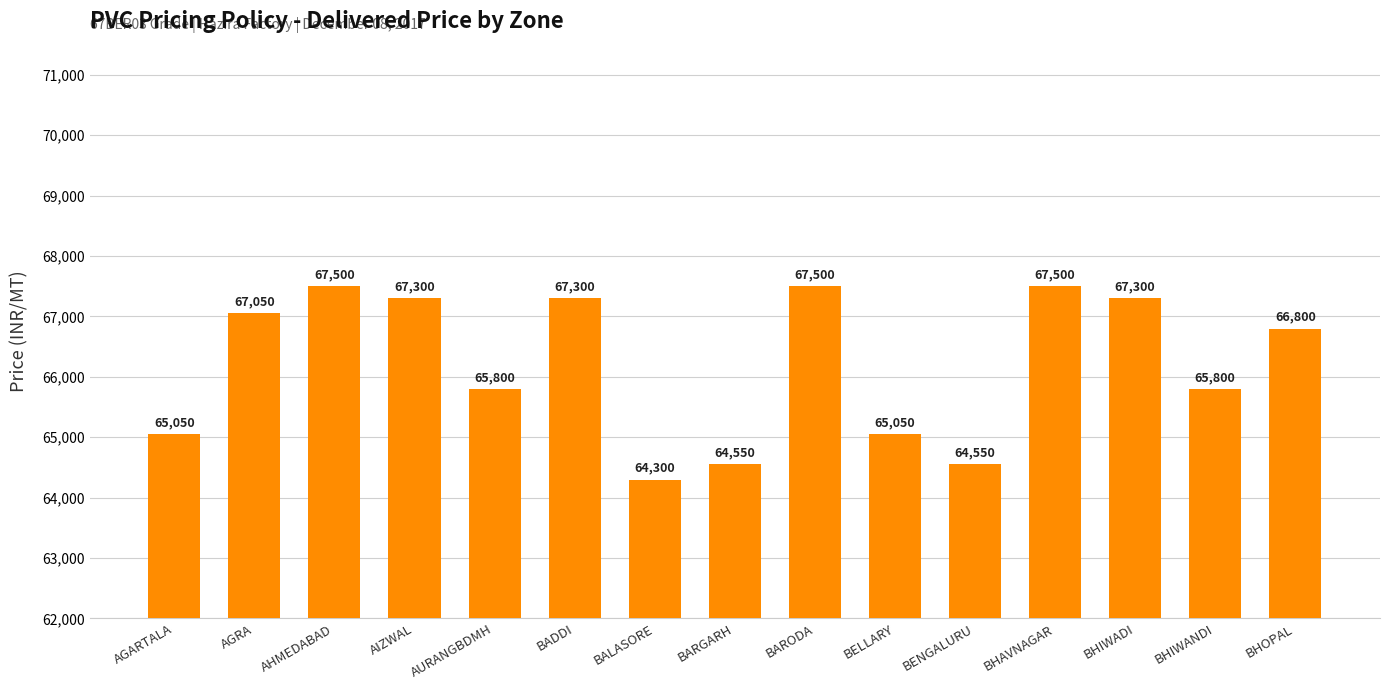

Reading left to right, what are all the values shown in this chart?

65050	67050	67500	67300	65800	67300	64300	64550	67500	65050	64550	67500	67300	65800	66800